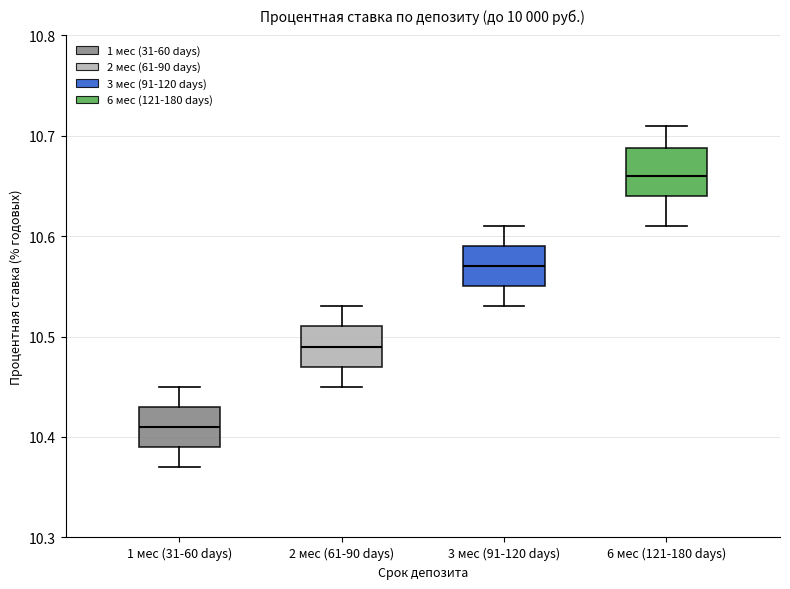

Where does the median line of the box for 2 мес (61-90 days) sit on the y-axis? The values are not printed on the chart, so give them approximately, as read against the axis.

10.49